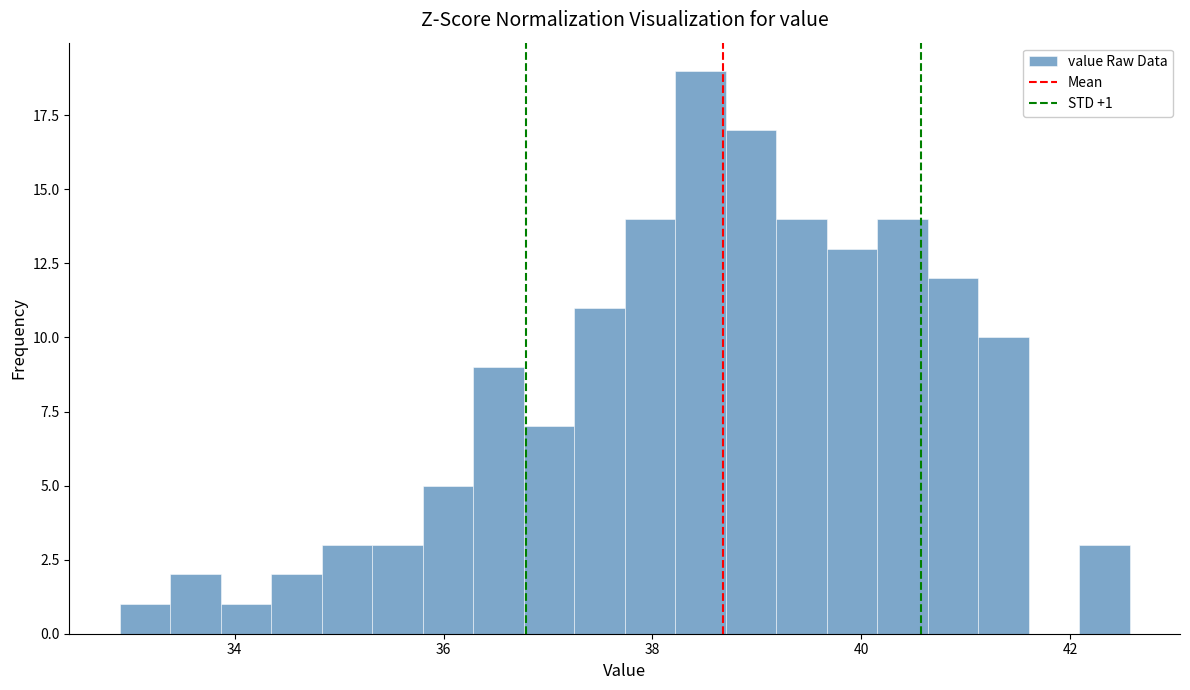

Around what value on the x-axis is the tallest bar? Give the approximate position of its centre, as read against the axis.

38.4